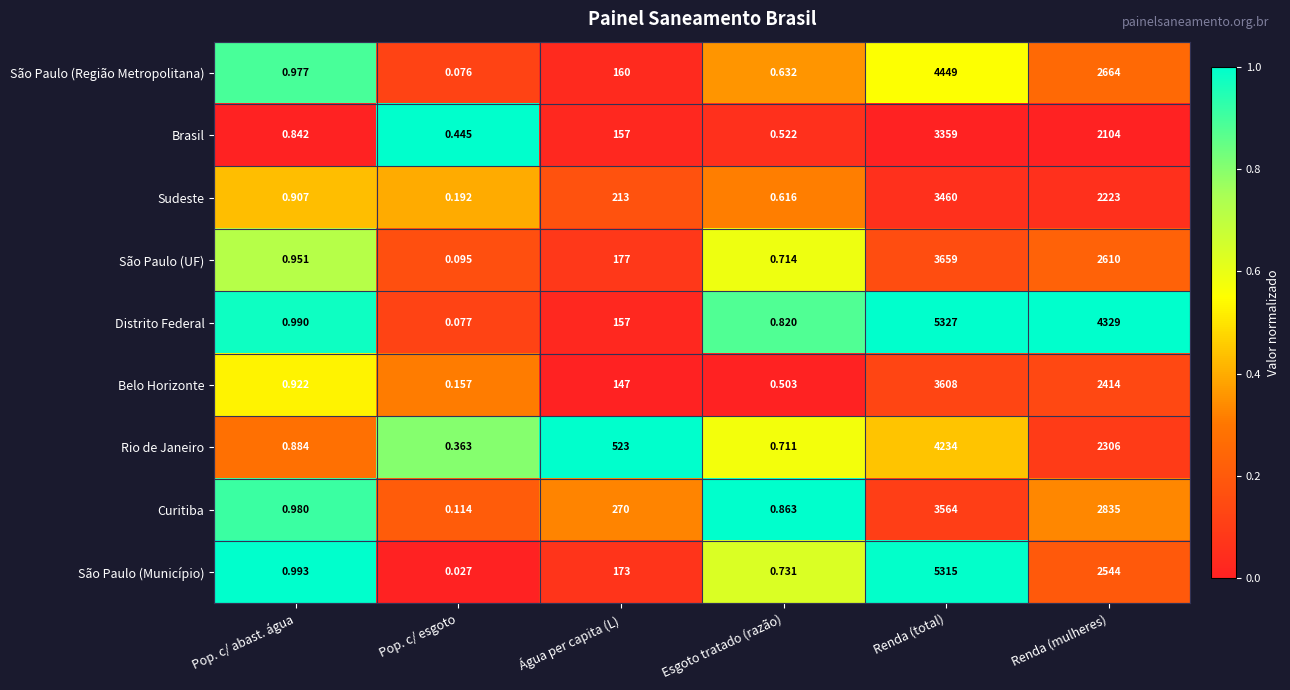

At which label does São Paulo (Região Metropolitana) reach its minimum?

Pop. c/ esgoto